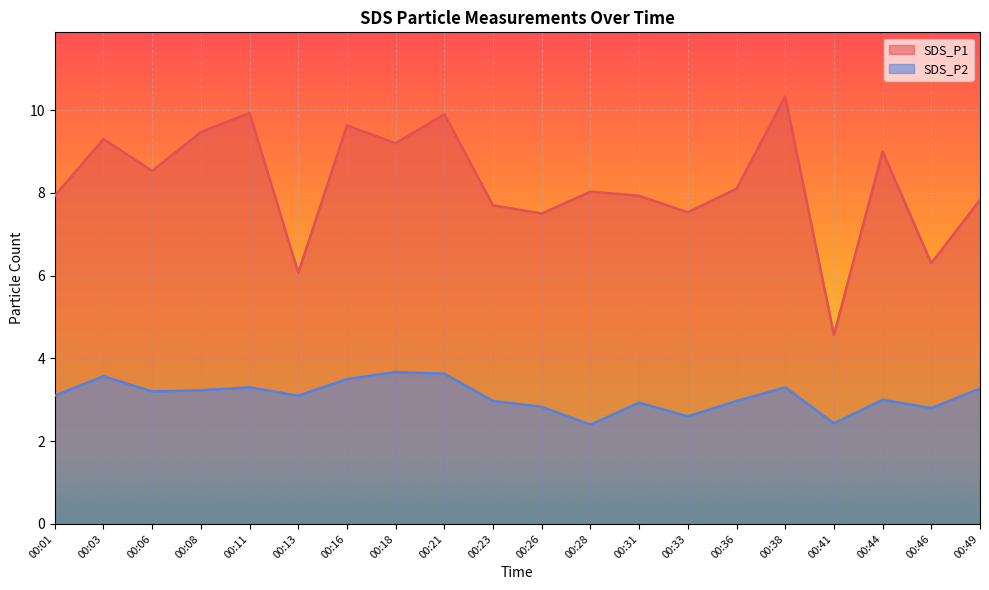

How many lines are shown in the chart?

2